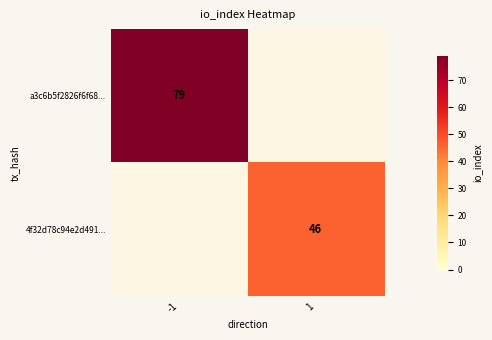

True or false: 4f32d78c94e2d491... has a value of 22 at 1.

False